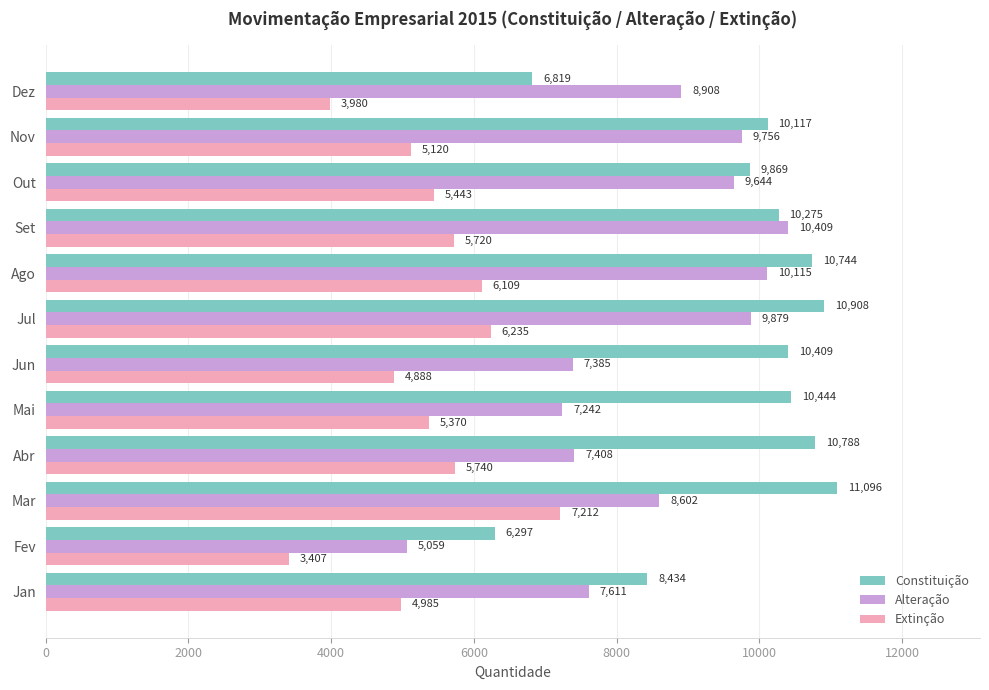

Rank the categories by Alteração value from highest to lowest.

Set, Ago, Jul, Nov, Out, Dez, Mar, Jan, Abr, Jun, Mai, Fev